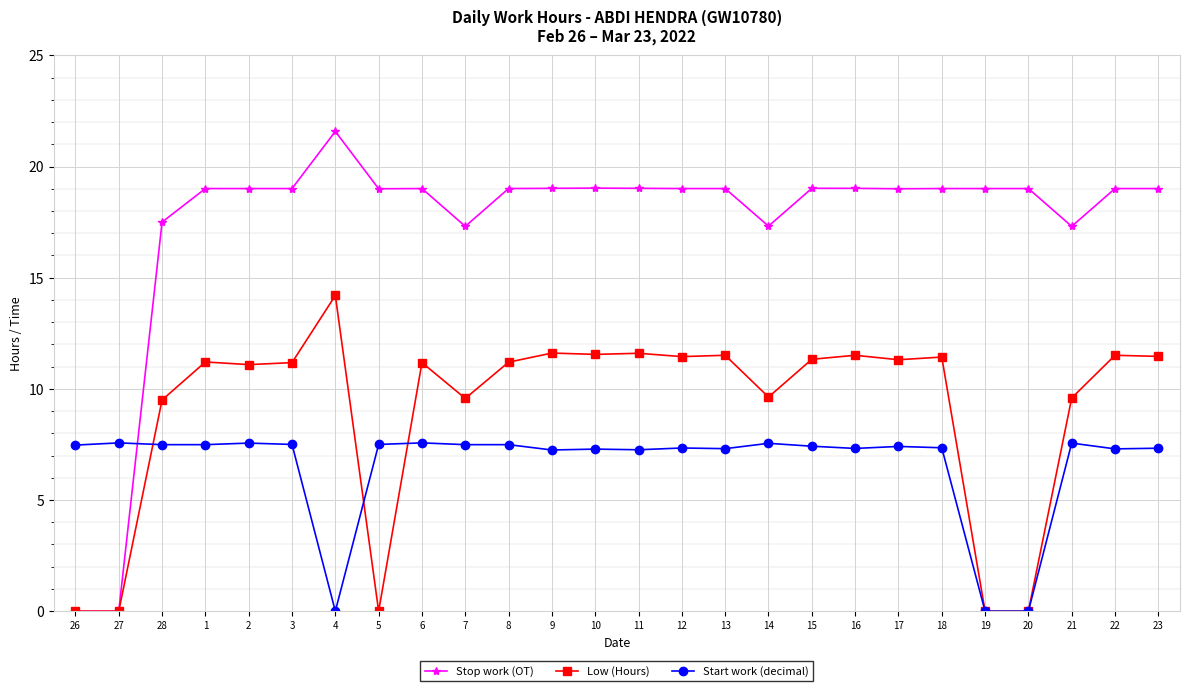

How many values in the Start work (decimal) series are below 7?

3